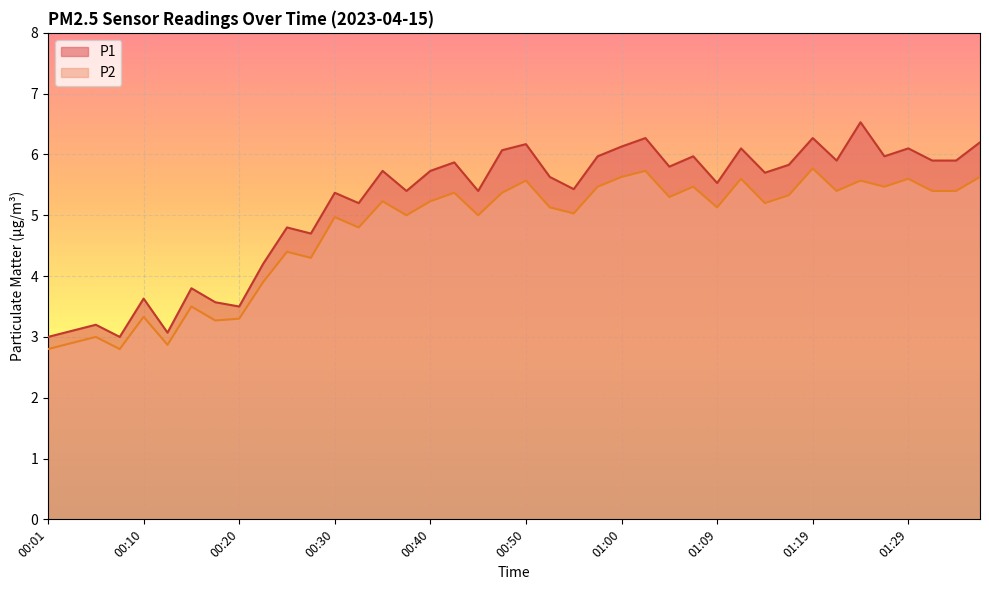

Where is P2 nearest to the value 4?

00:23